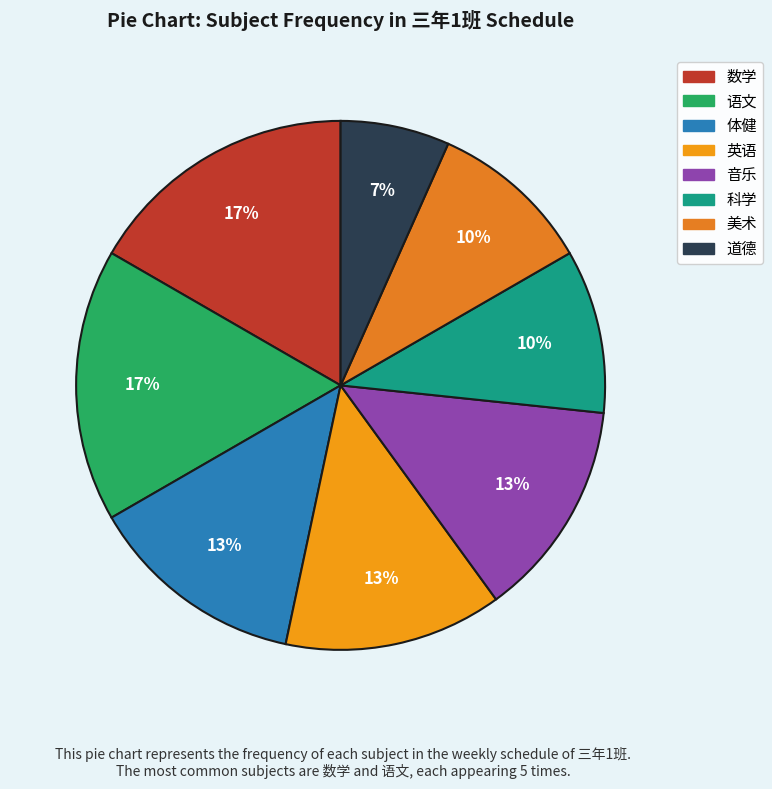

To the nearest percent, what percentage of the pie is 音乐?

13%